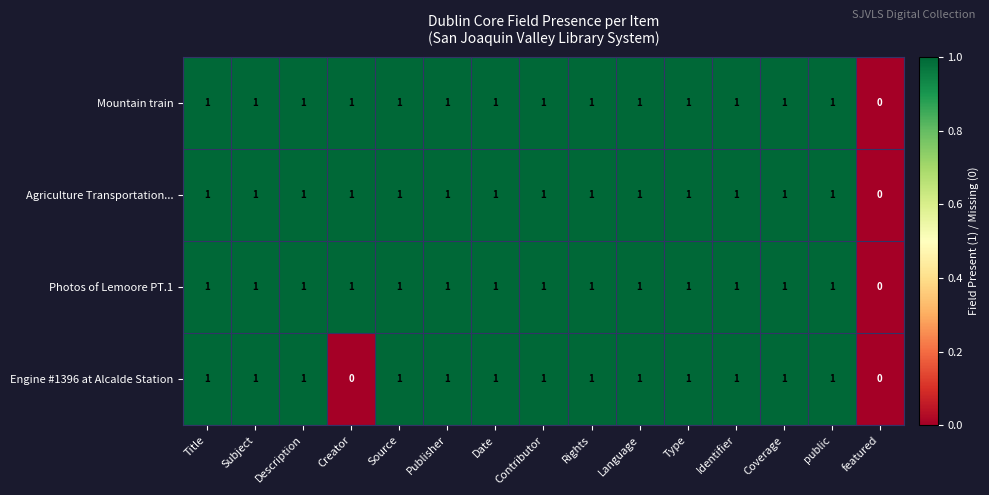

The Engine #1396 at Alcalde Station series shows 1 at Source. True or false?

True